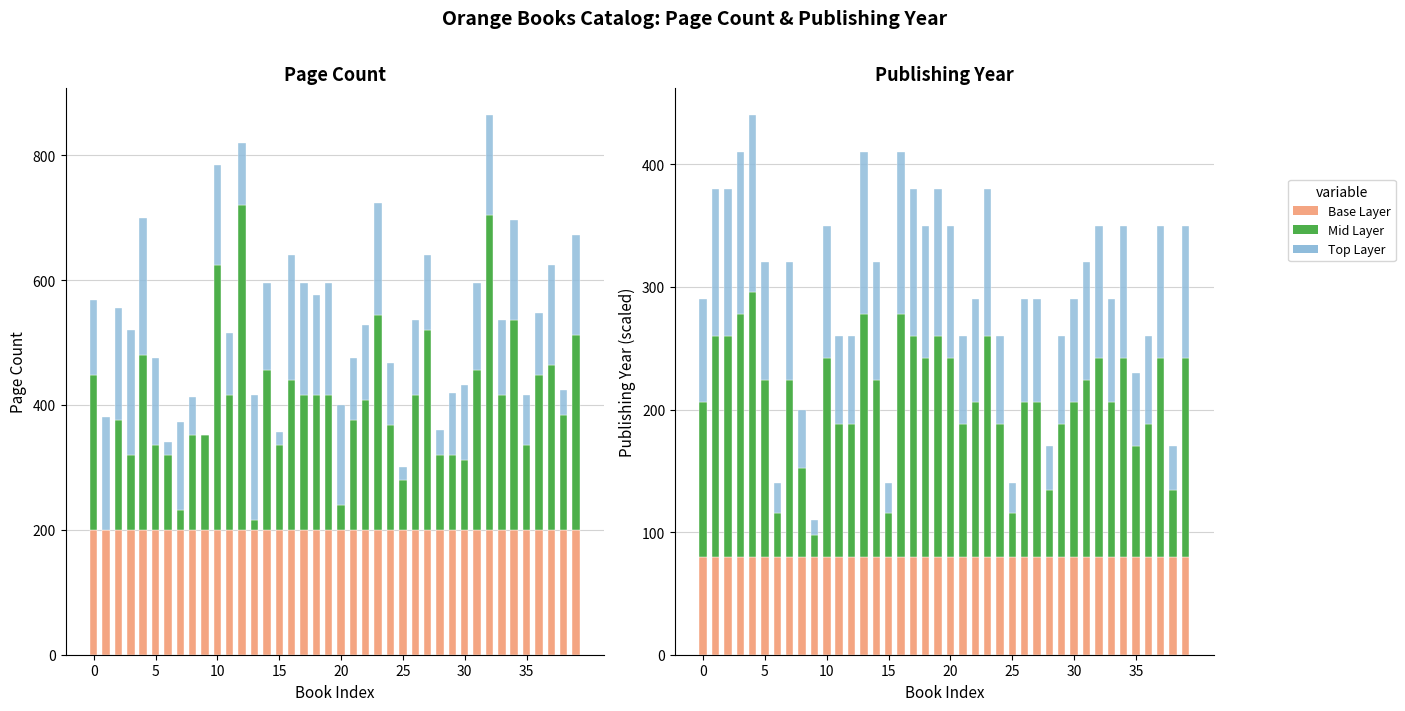

How many distinct data groups are displayed?

6